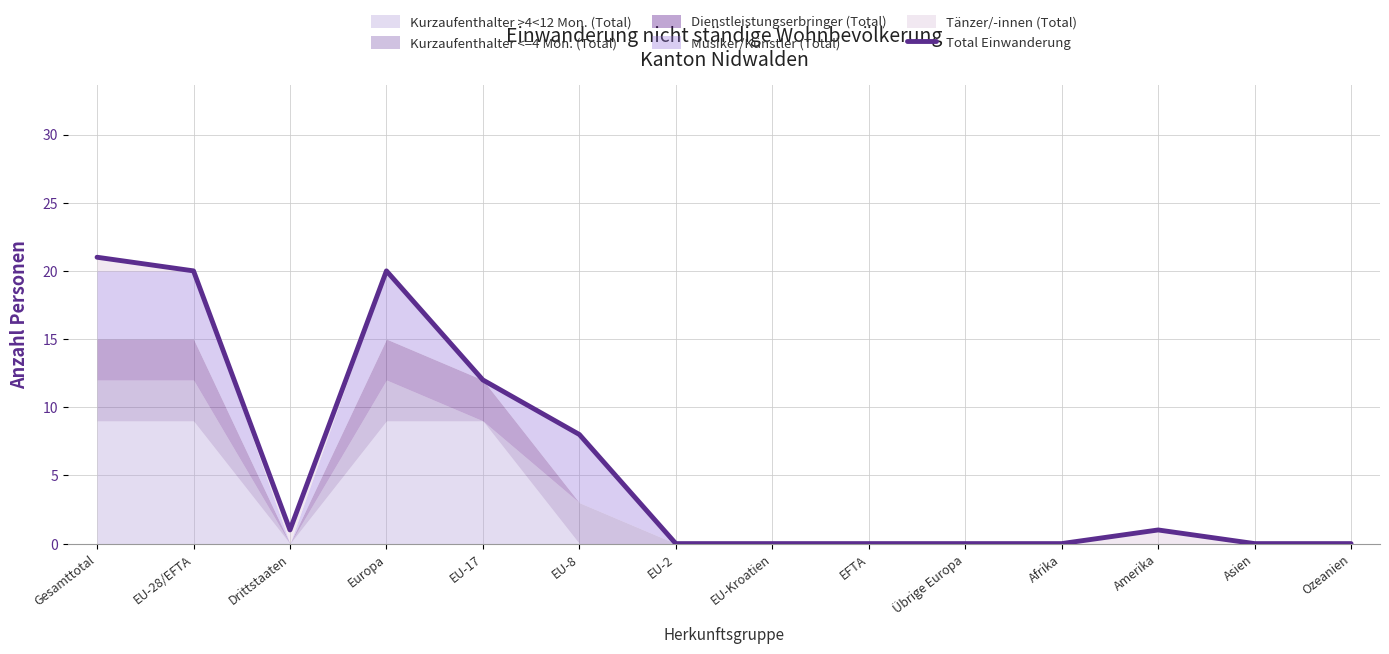

What is the average value?

6